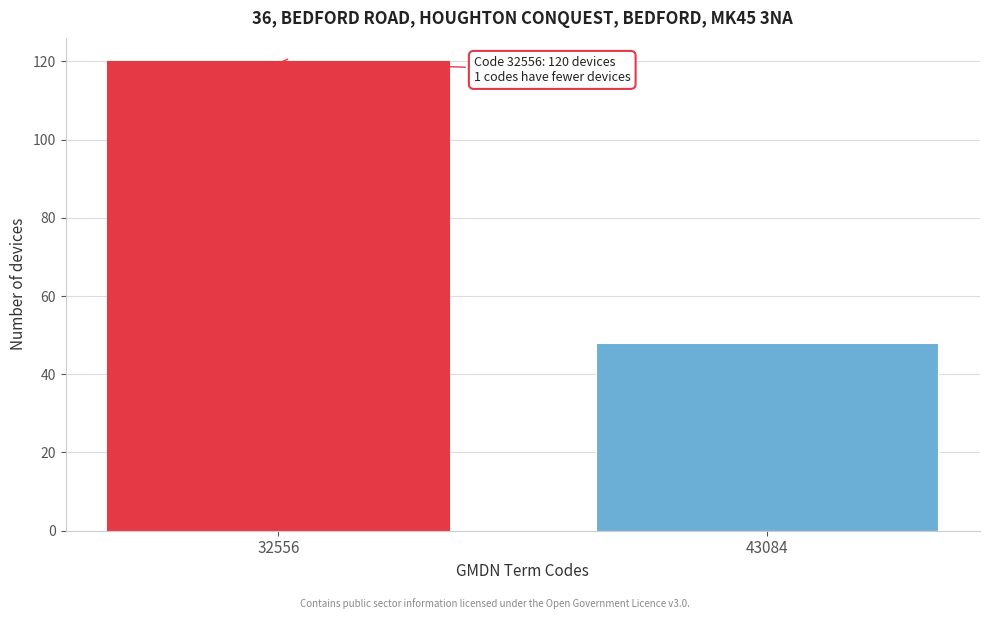

Reading right to left, extract all data points from this chart.

48	120